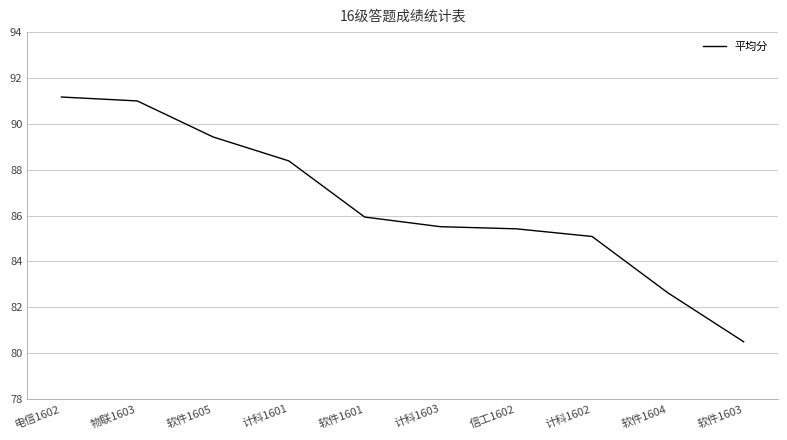

How many lines are shown in the chart?

1